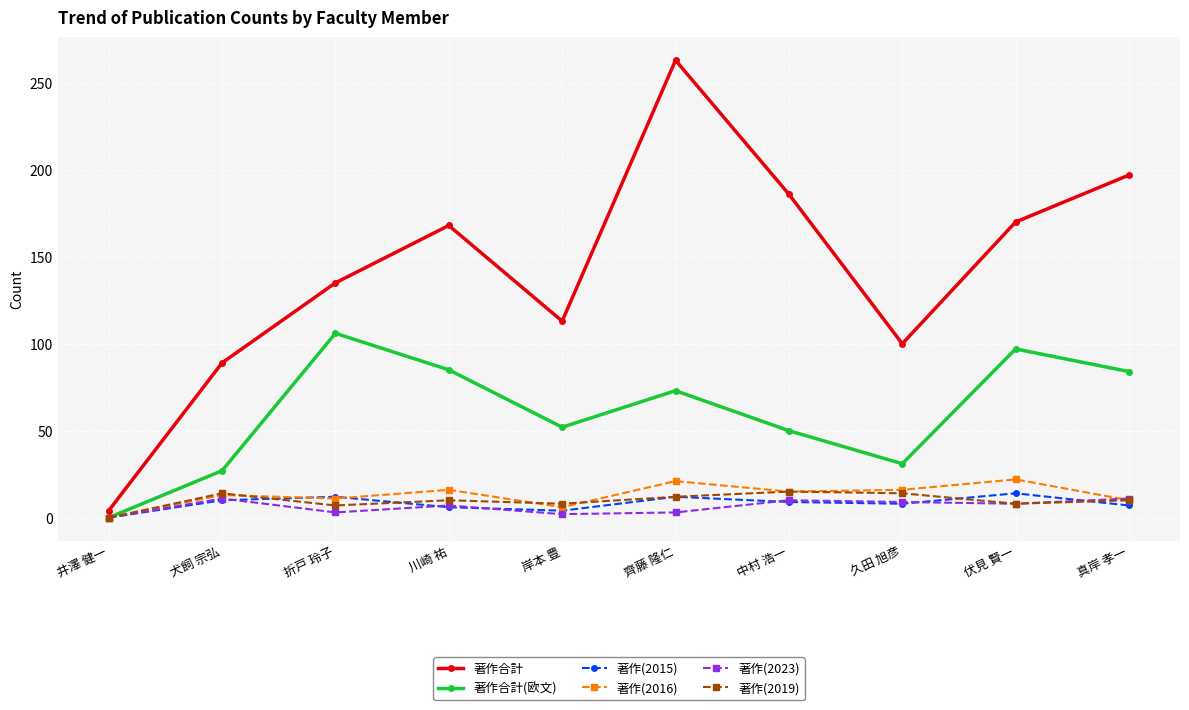

What is the sum of the 著作合計(欧文) values at 中村 浩一 and 川崎 祐?

135